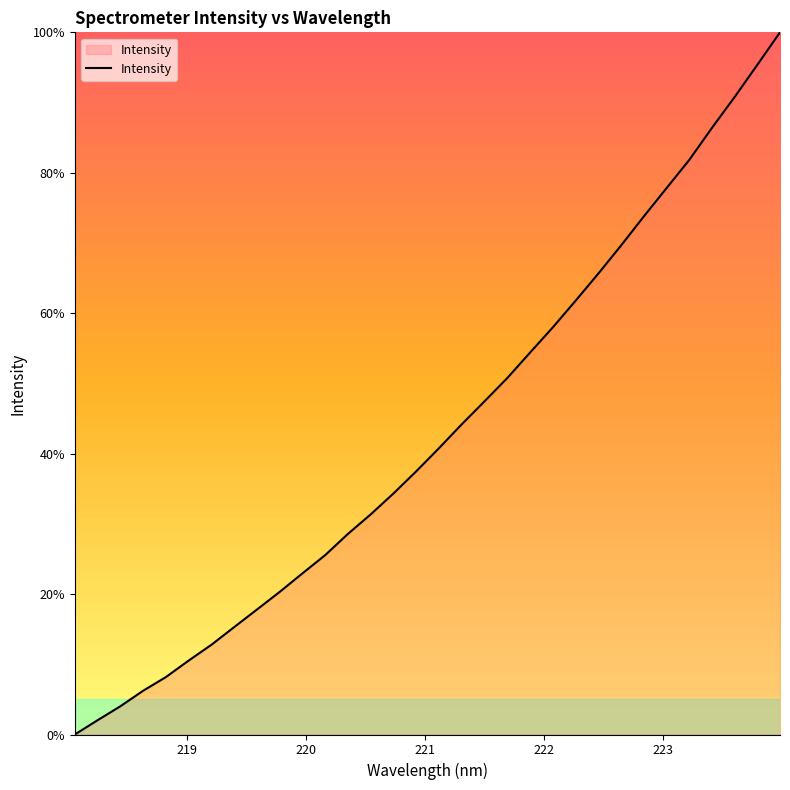

How many series are shown in this chart?

1